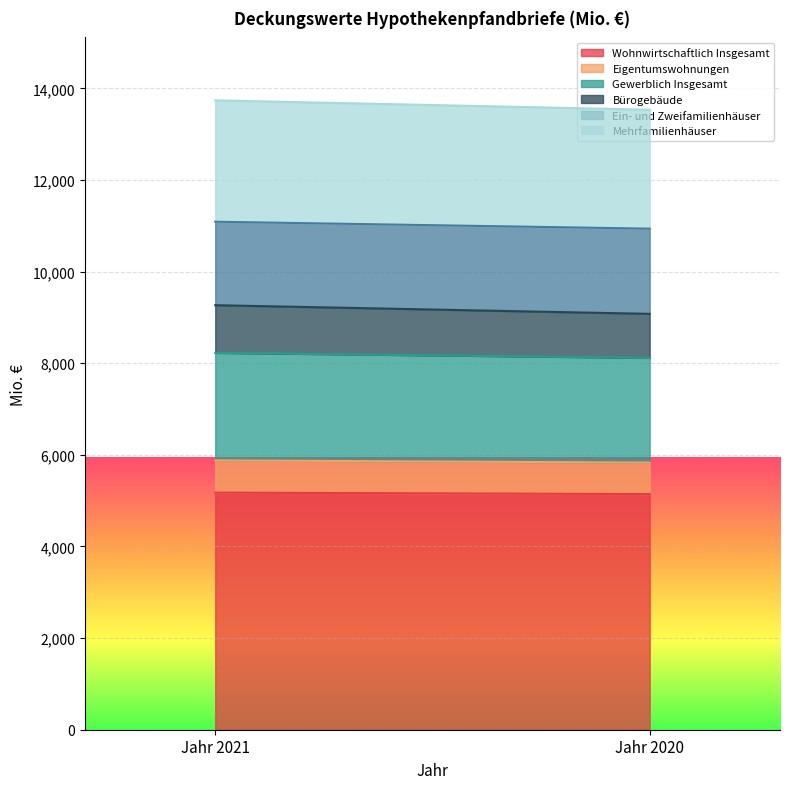

Between Jahr 2021 and Jahr 2020, which series saw the biggest shift?

Bürogebäude